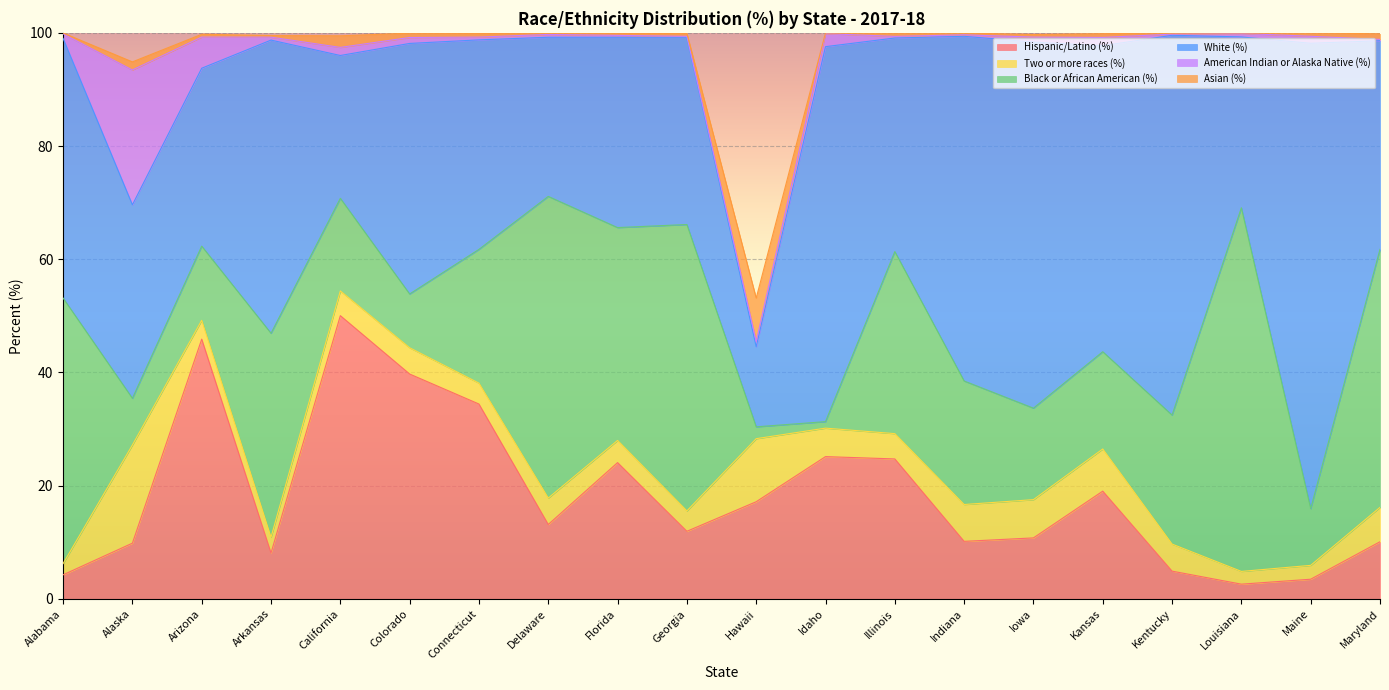

Reading left to right, list all the values displayed in this chart.

Hispanic/Latino (%): 4.3	9.8	45.9	8.1	50.0	39.7	34.4	13.2	24.1	11.9	17.2	25.1	24.7	10.2	10.8	19.0	4.9	2.6	3.5	10.1
Two or more races (%): 2.0	17.3	3.3	2.8	4.4	4.6	3.7	4.7	3.9	3.6	11.1	5.0	4.5	6.5	6.8	7.5	4.8	2.2	2.5	6.1
Black or African American (%): 46.9	8.2	13.1	36.0	16.4	9.5	23.6	53.3	37.6	50.6	2.1	1.1	32.2	21.8	16.2	17.2	22.8	64.2	10.0	45.6
White (%): 45.9	34.2	31.4	51.8	25.2	44.3	37.0	28.1	33.6	33.1	14.2	66.2	37.7	60.9	64.7	54.1	67.1	30.2	82.2	36.9
American Indian or Alaska Native (%): 0.8	23.8	5.5	0.5	1.4	1.1	0.5	0.5	0.3	0.2	0.9	2.3	0.3	0.3	0.9	1.5	0.2	0.6	1.2	0.2
Asian (%): 0.1	1.4	0.5	0.3	2.0	0.8	0.7	0.2	0.4	0.5	7.7	0.1	0.6	0.3	0.5	0.7	0.2	0.1	0.6	1.0